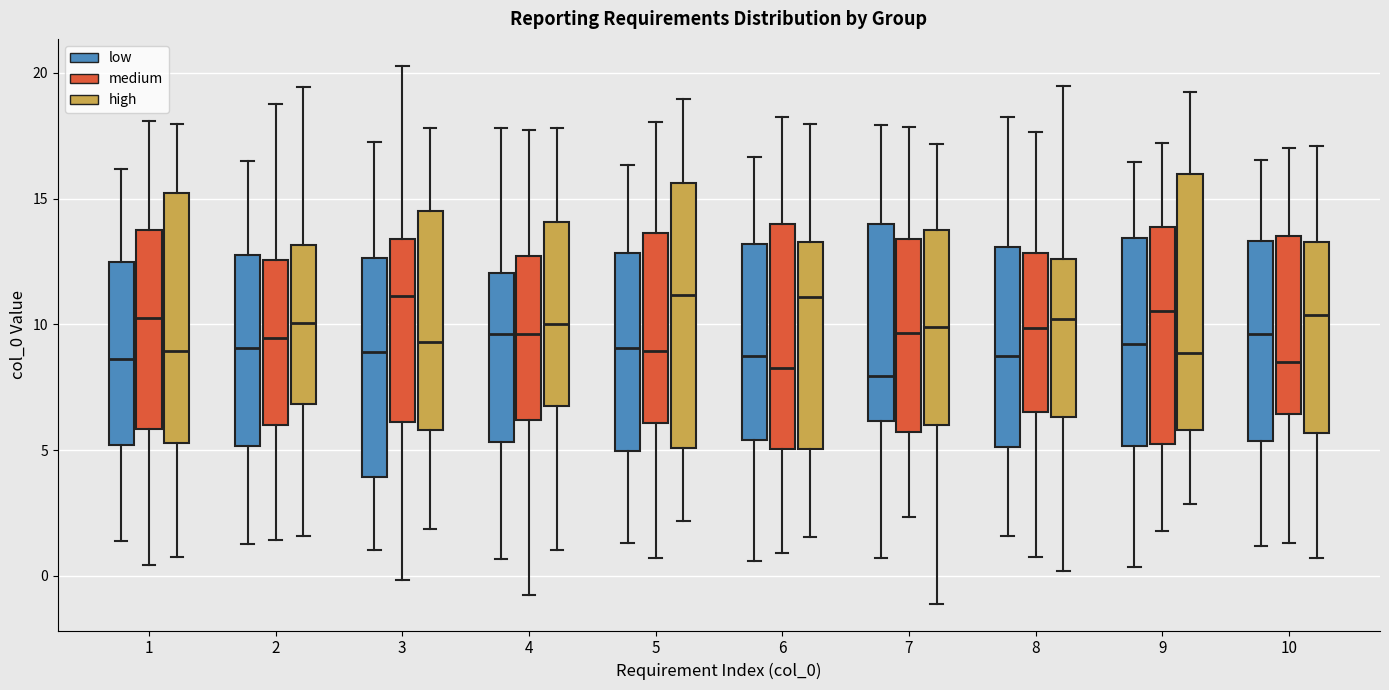

Where does the lower whisker of the box for 8 (medium) end on the y-axis? The values are not printed on the chart, so give them approximately, as read against the axis.

1.0